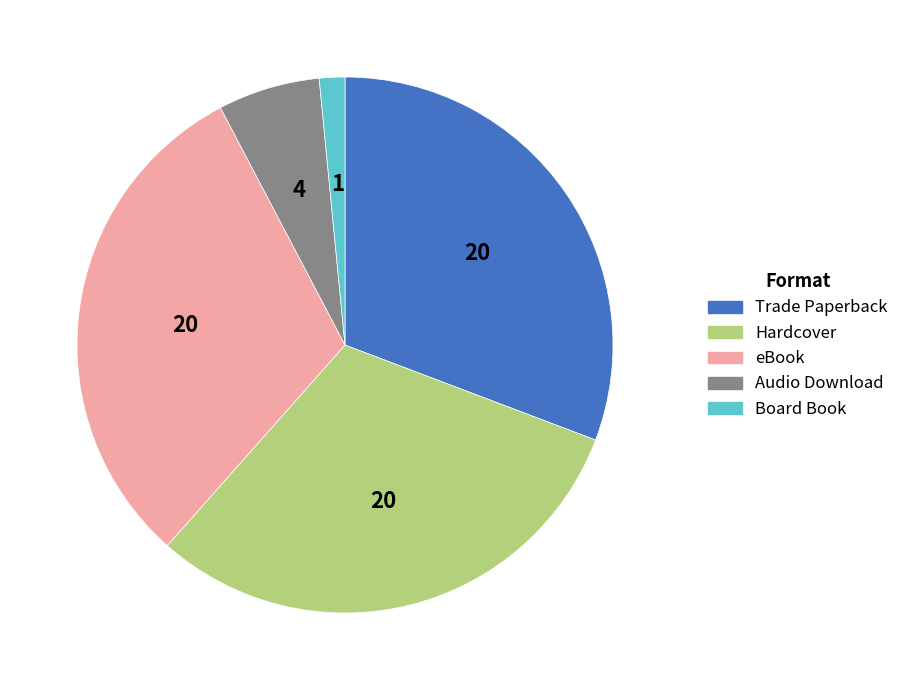

Approximately how many times larger is the value at Trade Paperback compared to eBook?

1.0